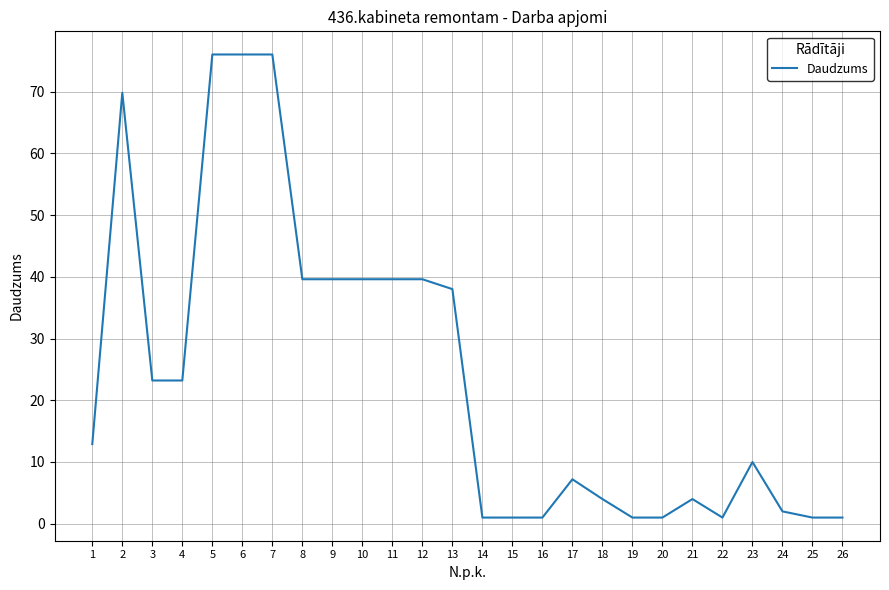

What is the smallest value displayed?

1.0